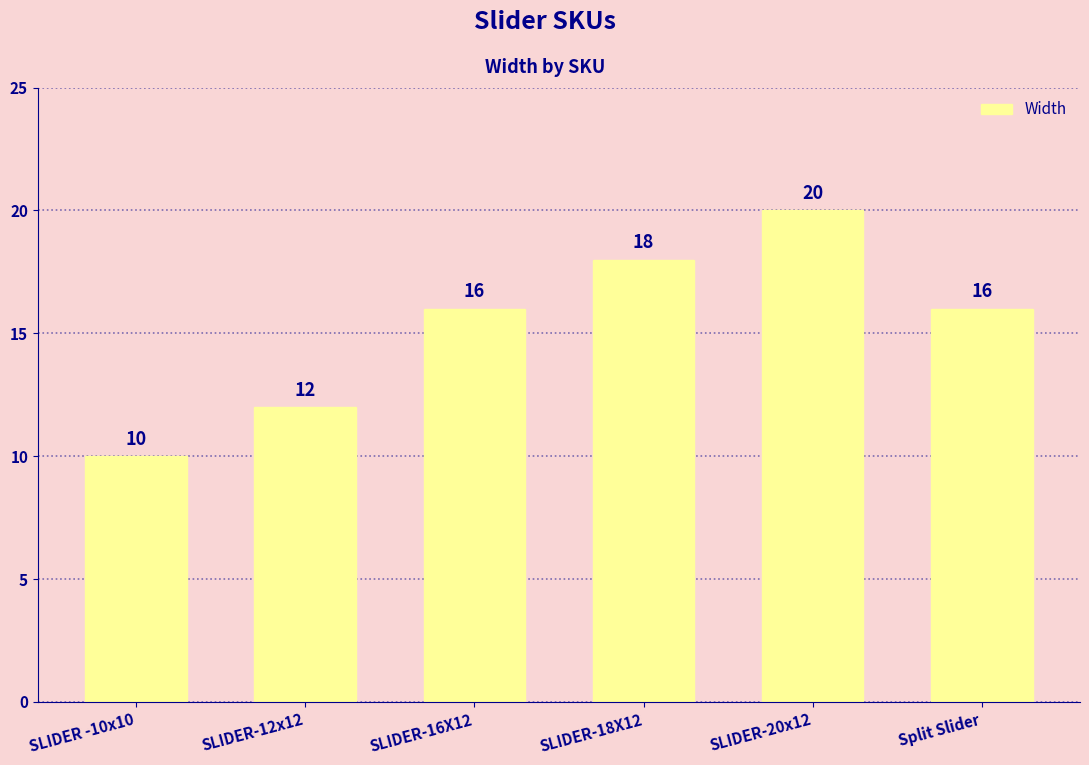

Reading left to right, transcribe all the data shown in this chart.

SLIDER -10x10=10	SLIDER-12x12=12	SLIDER-16X12=16	SLIDER-18X12=18	SLIDER-20x12=20	Split Slider=16